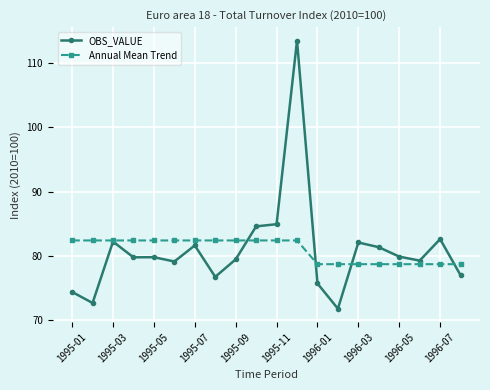

What is the lowest value of the OBS_VALUE series?

71.8